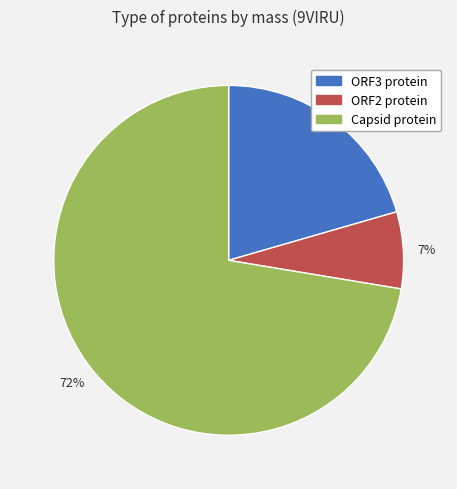

Does any single category account for the majority?

Yes